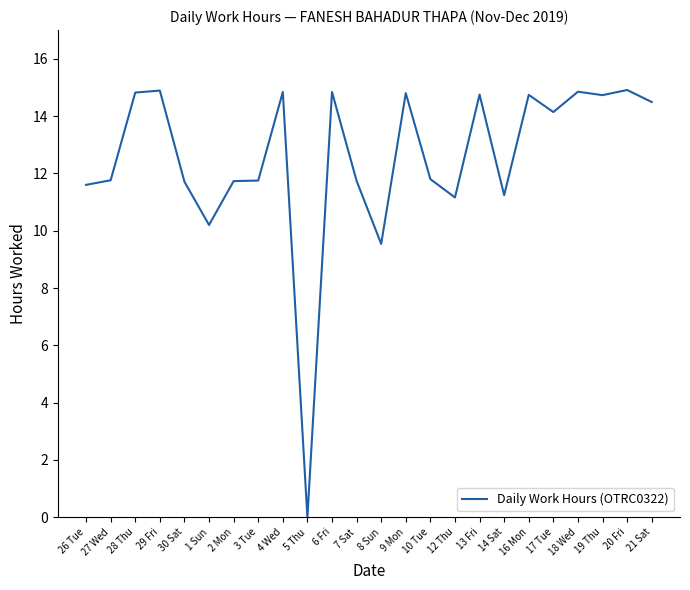

Which category has the lowest value across all series?

5 Thu